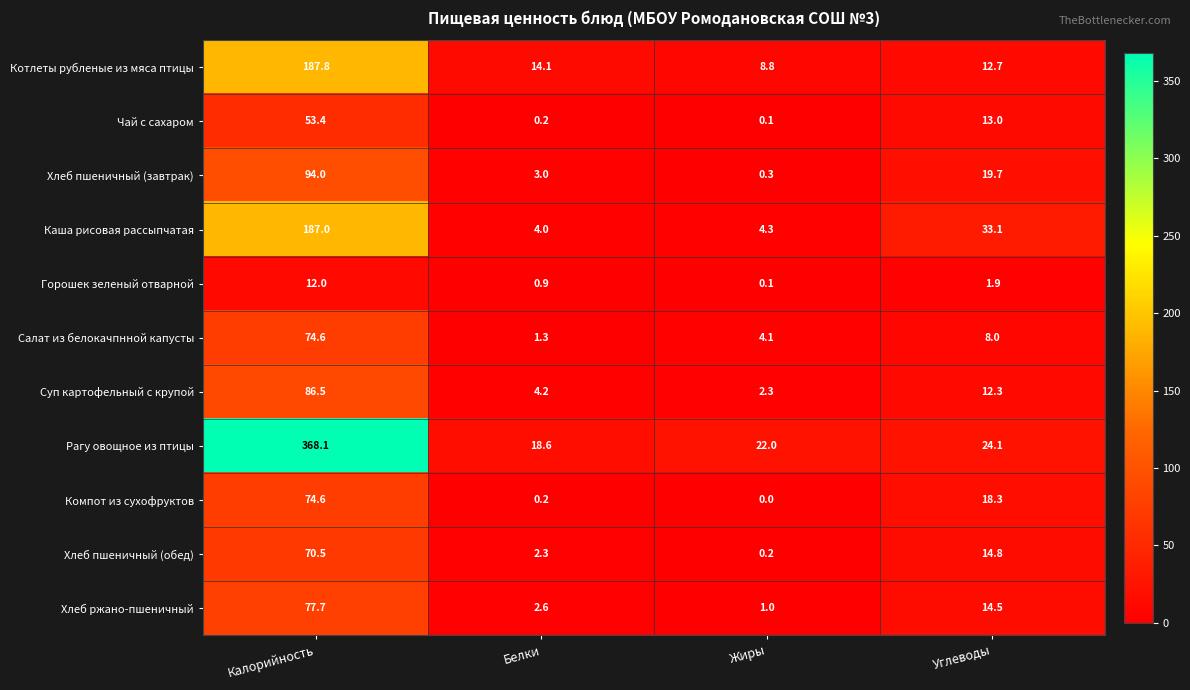

Read the Хлеб пшеничный (обед) value at Углеводы.

14.8